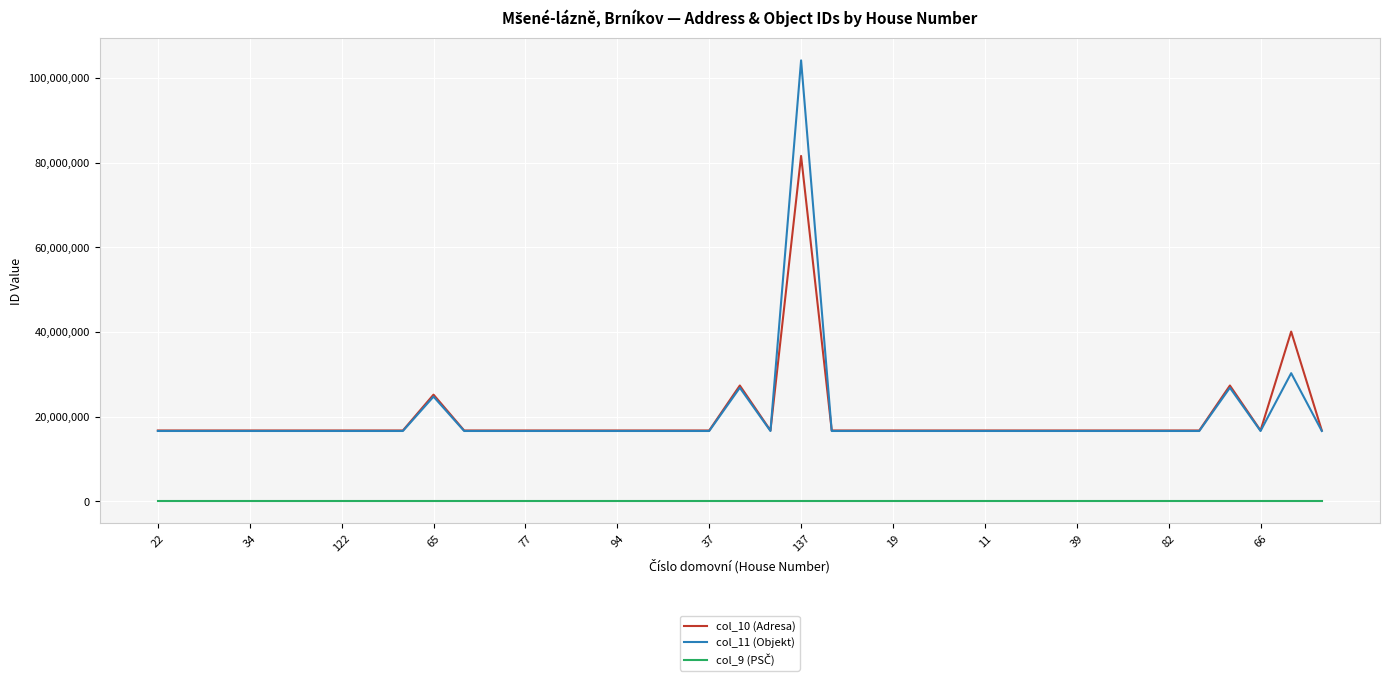

What is the maximum value shown in the chart?

104126230